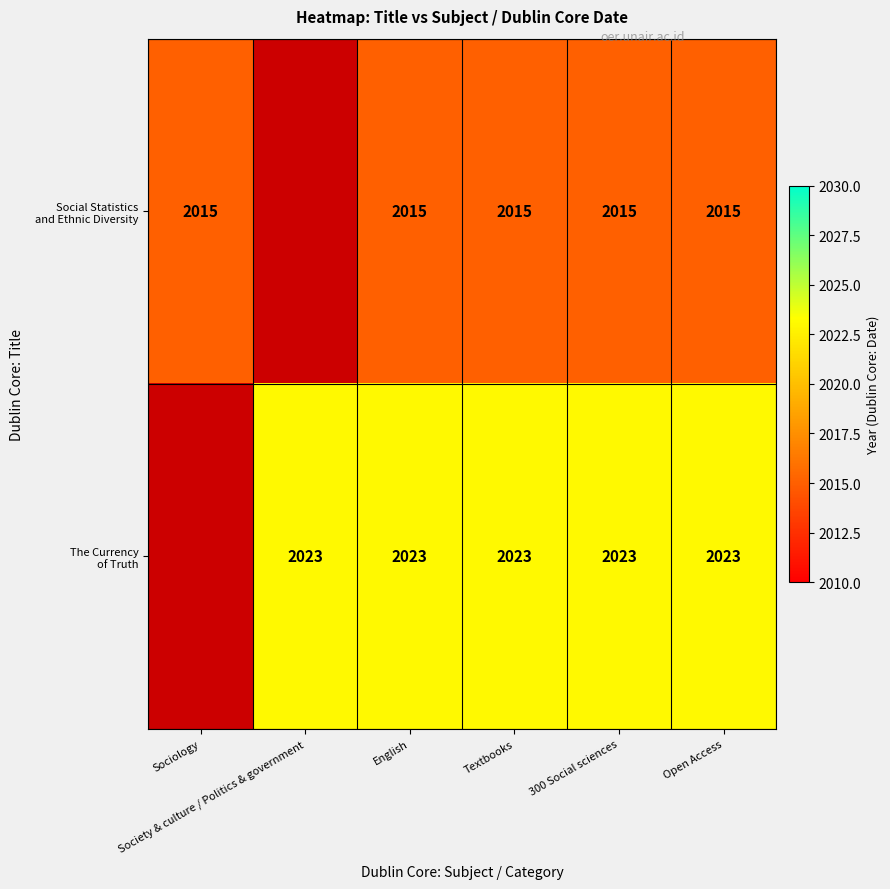

Is the value of Social Statistics and Ethnic Diversity at Society & culture / Politics & government greater than the value of The Currency of Truth at Sociology?

No